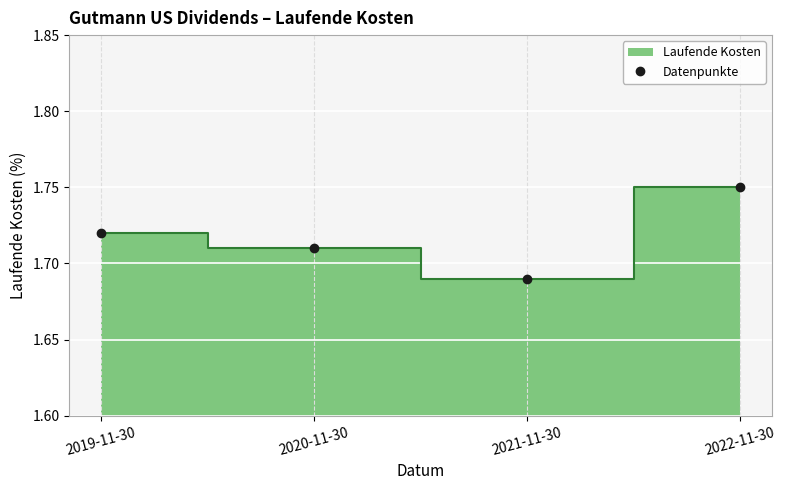

Reading right to left, transcribe all the data shown in this chart.

1.8	1.7	1.7	1.7